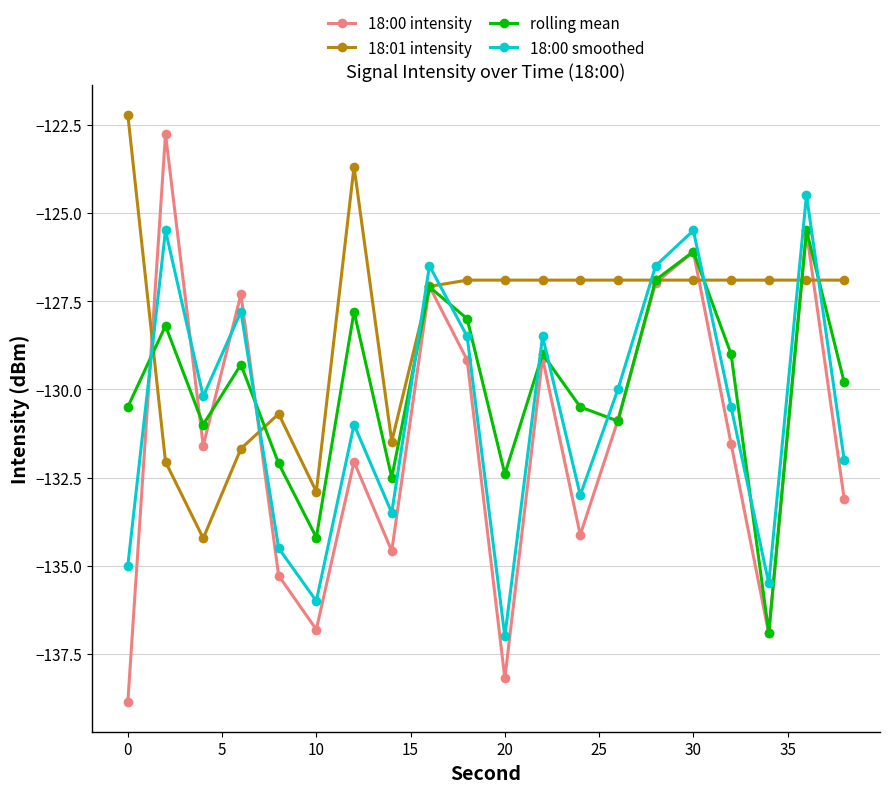

After their last crossing, which series has the higher values: rolling mean or 18:00 smoothed?

rolling mean